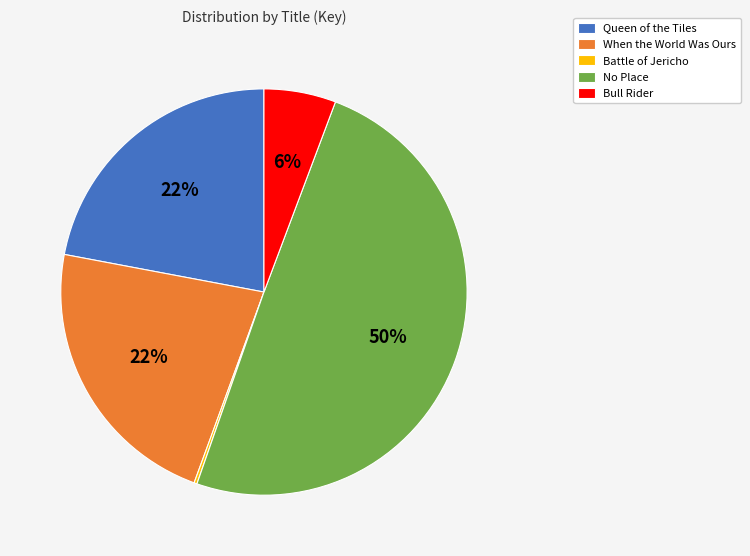

To the nearest percent, what is the average slice percentage?

20%